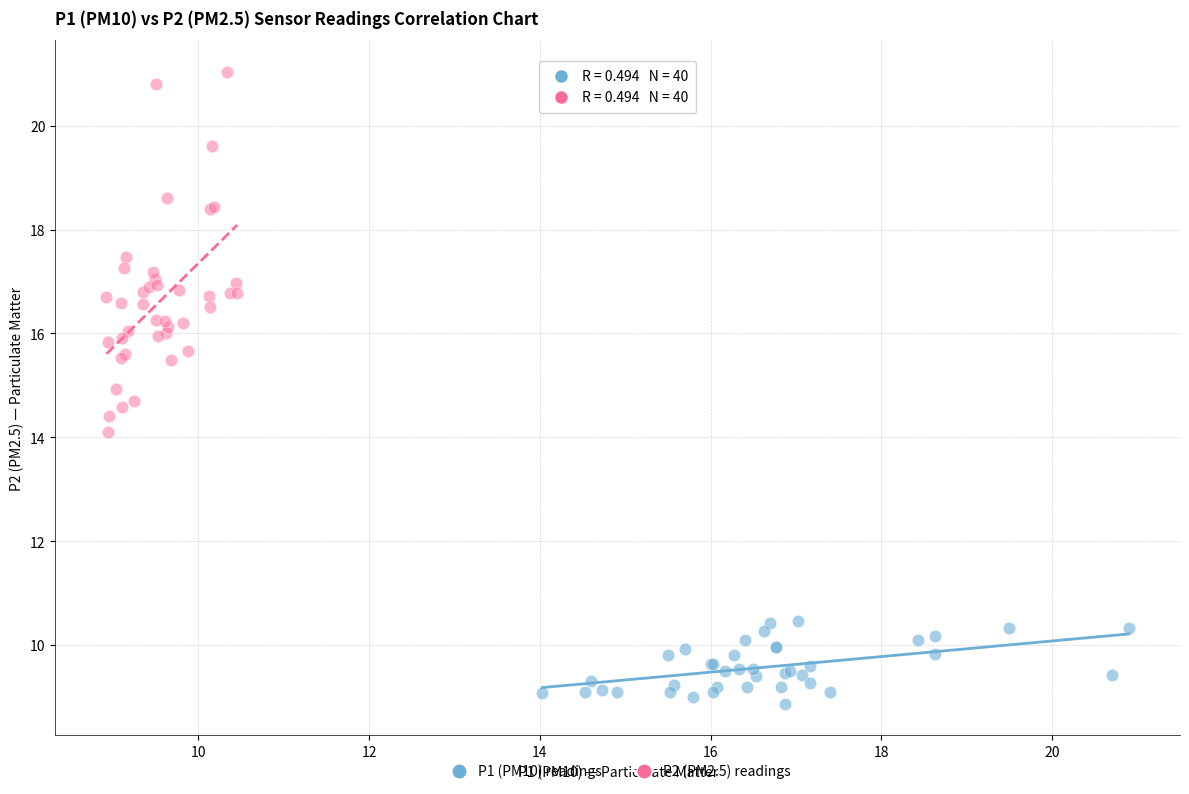

Which series reaches the minimum Y coordinate?

P1 (PM10) readings